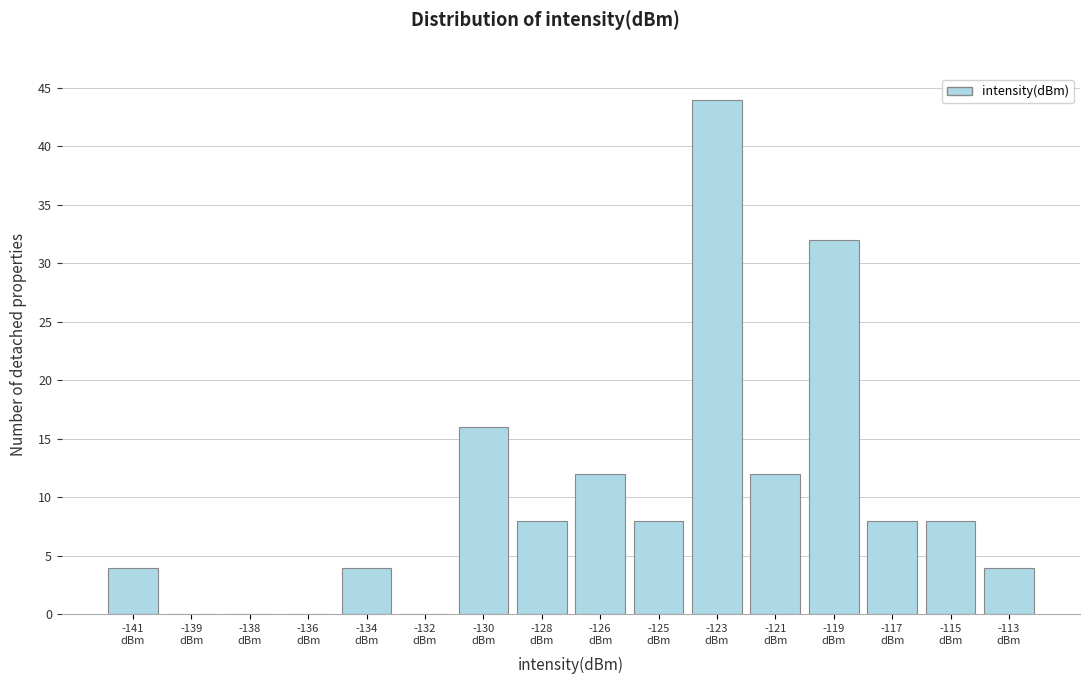

What is the greatest value displayed?

44